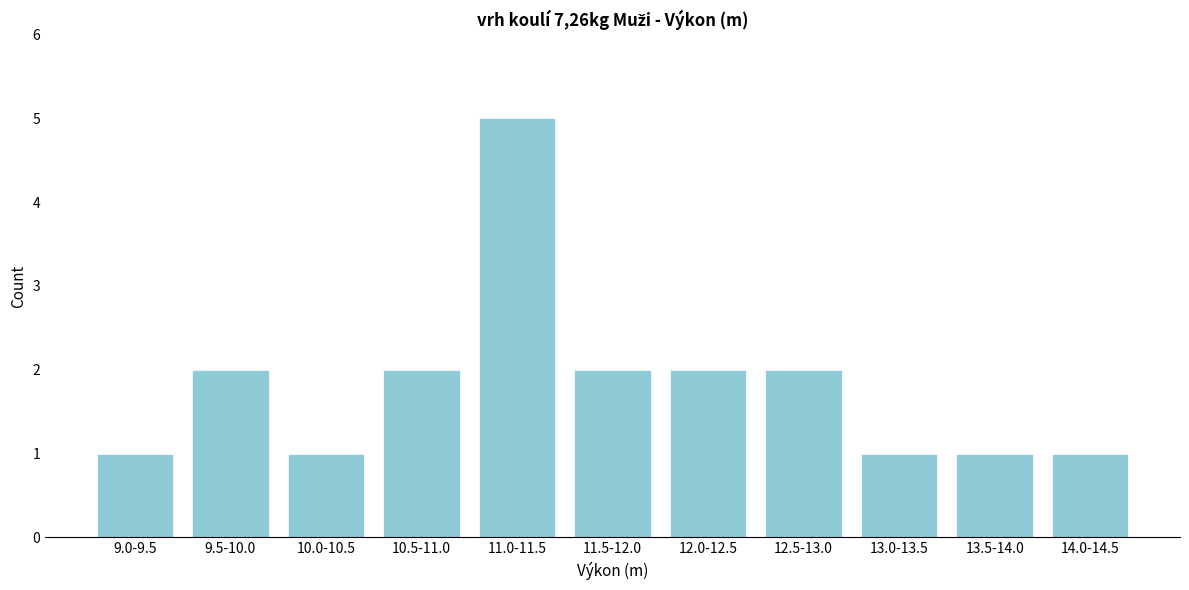

Reading left to right, extract all data points from this chart.

1	2	1	2	5	2	2	2	1	1	1